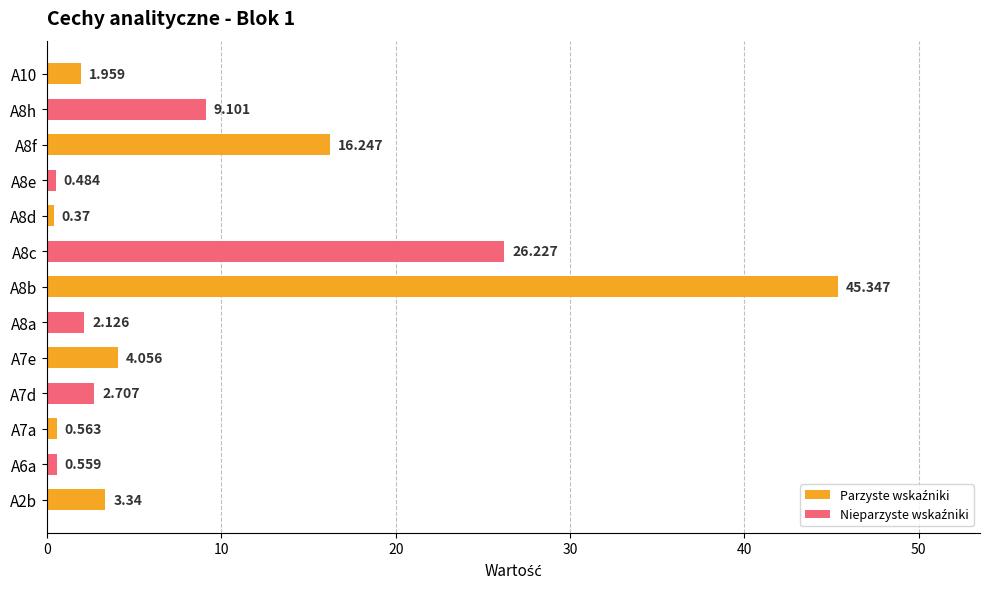

Reading left to right, list all the values displayed in this chart.

3.3	0.6	0.6	2.7	4.1	2.1	45.3	26.2	0.4	0.5	16.2	9.1	2.0